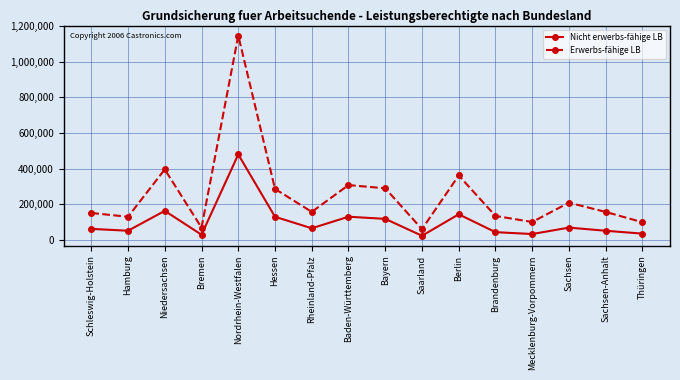

What is the total value across all series at Saarland?

84765